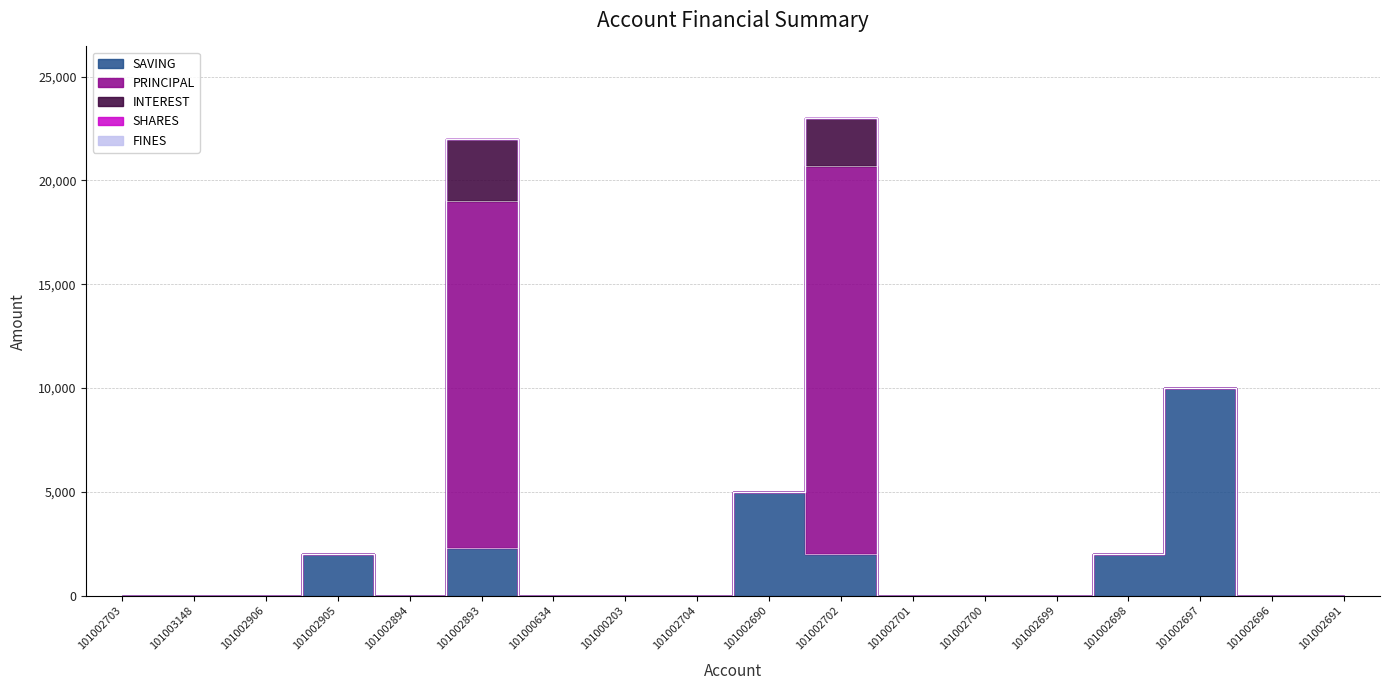

Which series ends up on top after the final intersection of PRINCIPAL and SAVING?

PRINCIPAL